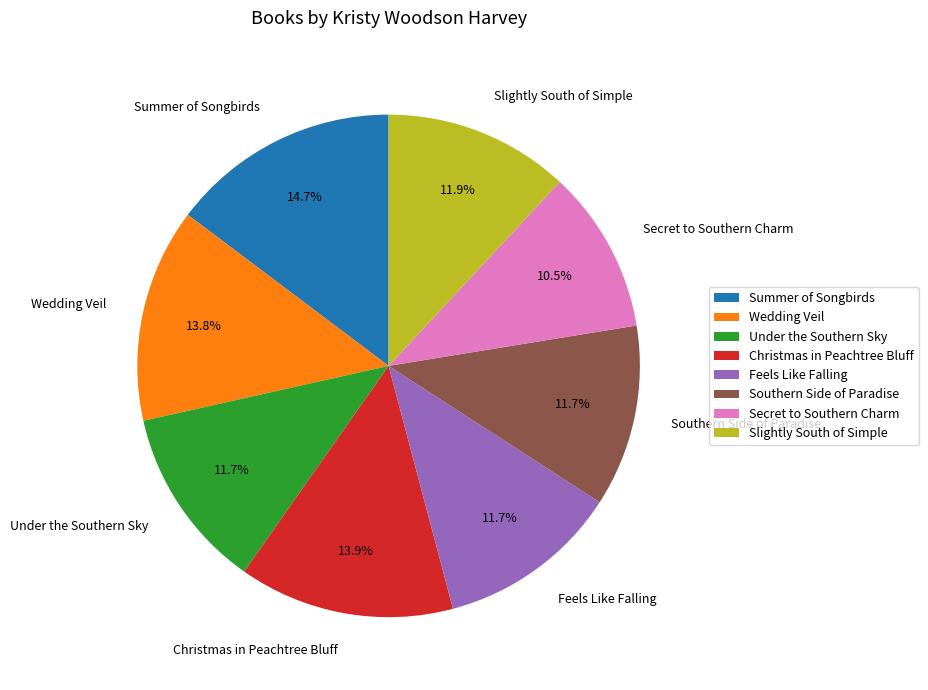

Which category has the biggest portion of the pie?

Summer of Songbirds